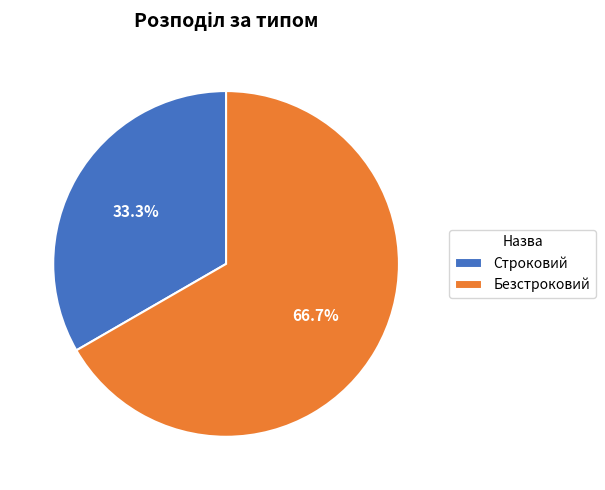

Count the number of slices in the pie.

2